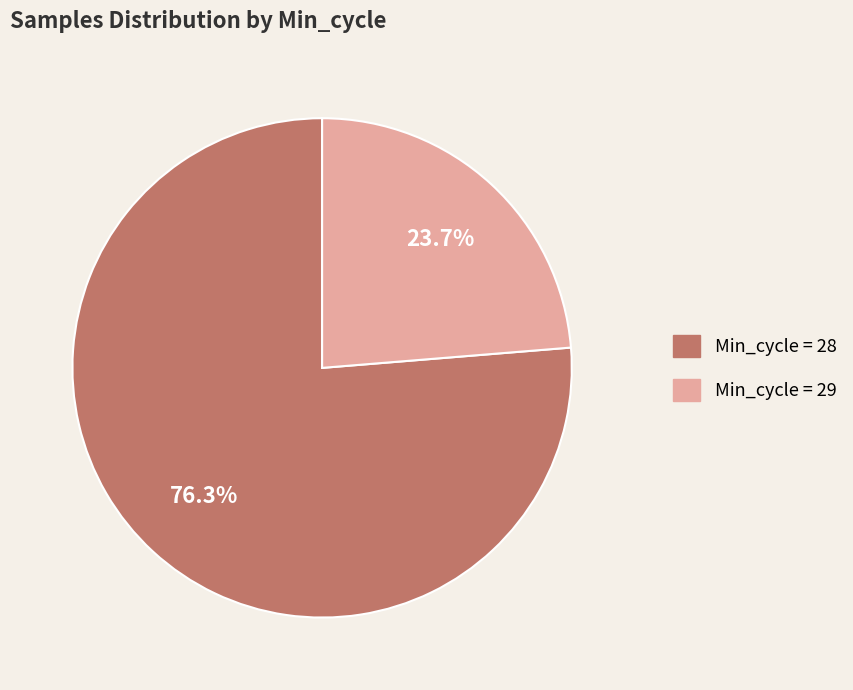

Is there any slice that represents more than half of the pie?

Yes